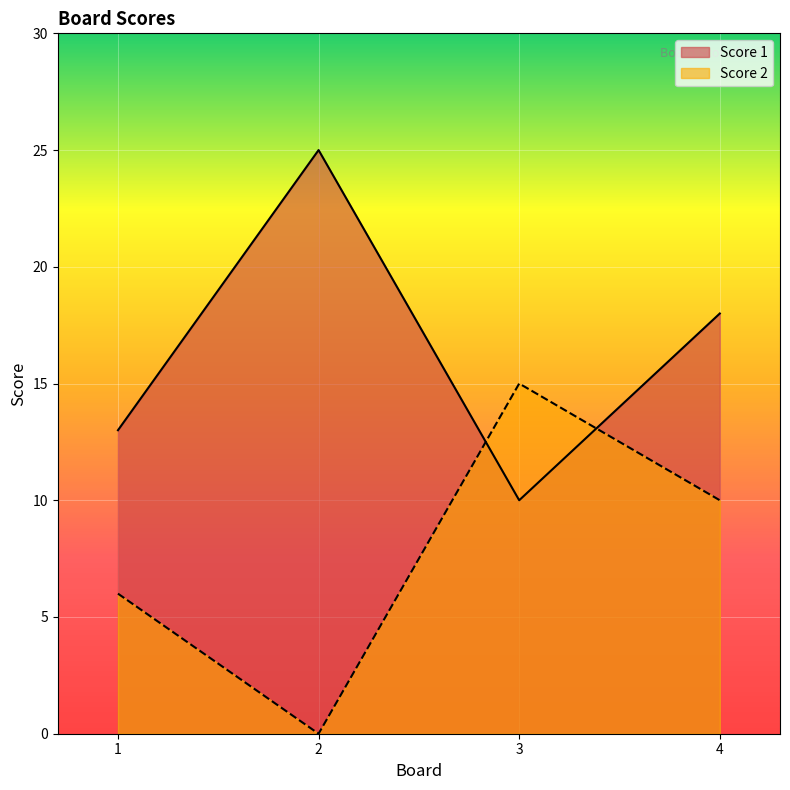

How many lines are shown in the chart?

2